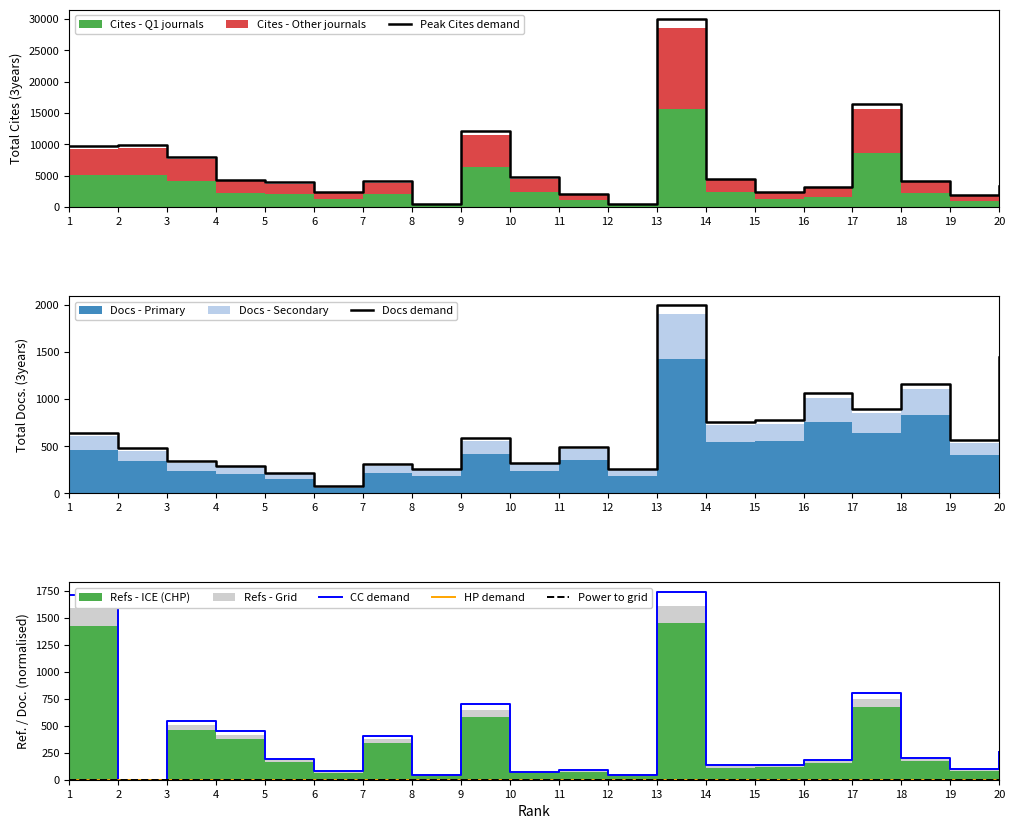

The value of CC demand at 3 is 549.1. True or false?

True